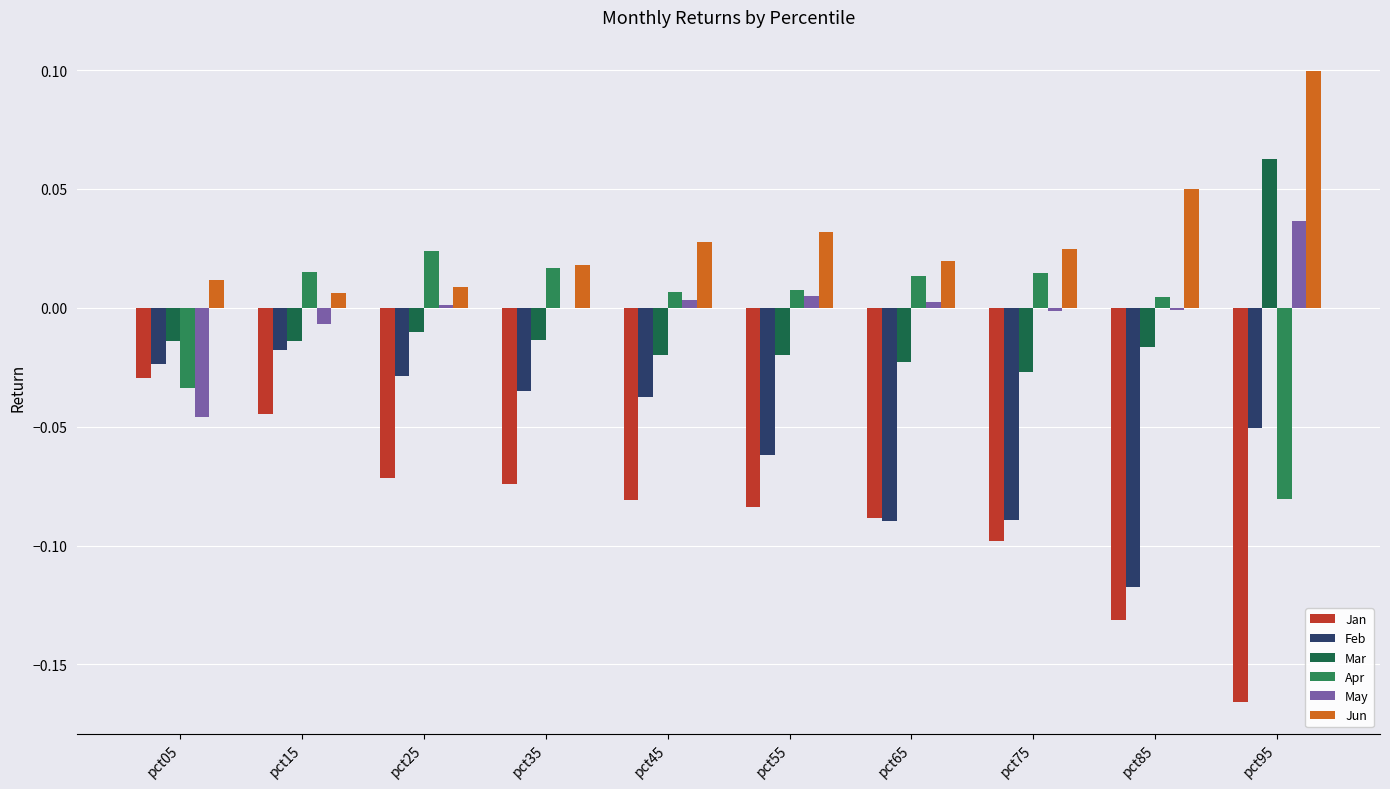

Is the value of Jun at pct05 greater than the value of Feb at pct85?

Yes